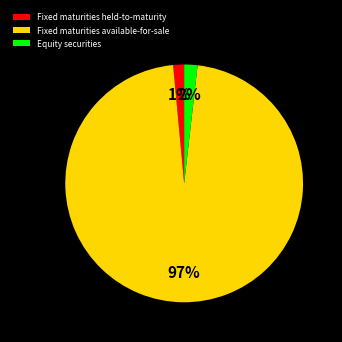

To the nearest percent, what is the combined percentage of Equity securities and Fixed maturities available-for-sale?

99%